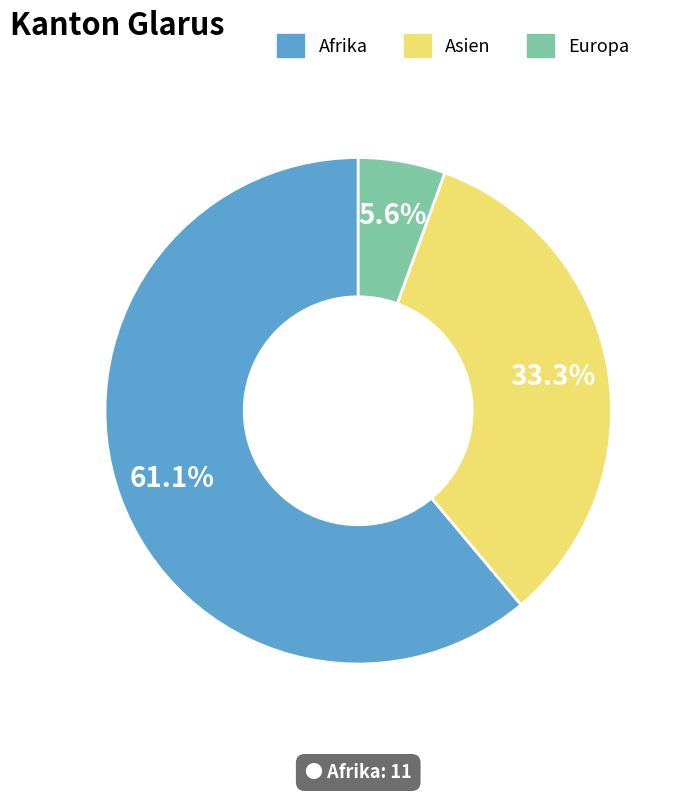

Count the number of slices in the pie.

3